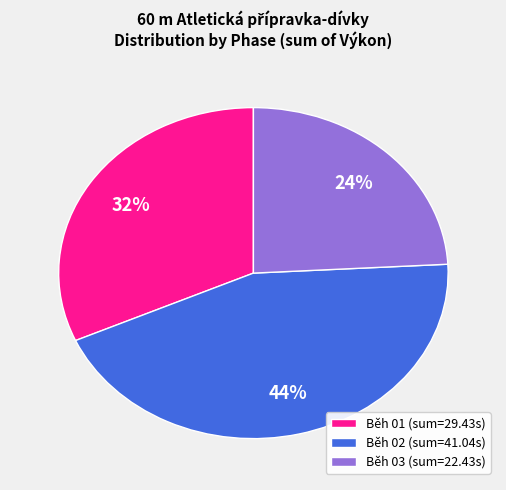

Do Běh 01 (sum=29.43s) and Běh 02 (sum=41.04s) together represent more than half of the pie?

Yes